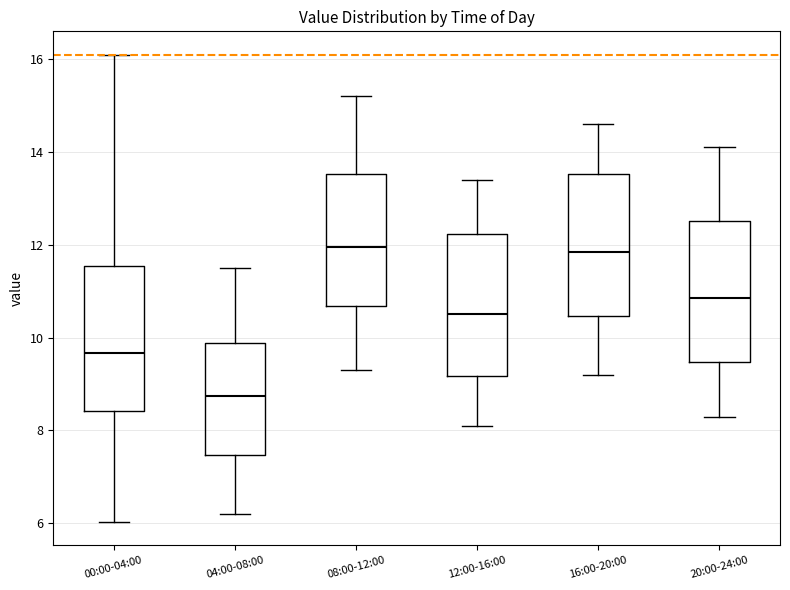

Reading left to right, read every box against the y-axis: the position of its median line, the range the box covers, and the ends of its whiskers. The values are not printed on the chart, so give them approximately, as read against the axis.

00:00-04:00: median 9.6, box 8.4 to 11.6, whiskers 6.0 to 16.2
04:00-08:00: median 8.8, box 7.4 to 9.8, whiskers 6.2 to 11.6
08:00-12:00: median 12.0, box 10.6 to 13.6, whiskers 9.4 to 15.2
12:00-16:00: median 10.6, box 9.2 to 12.2, whiskers 8.2 to 13.4
16:00-20:00: median 11.8, box 10.4 to 13.6, whiskers 9.2 to 14.6
20:00-24:00: median 10.8, box 9.4 to 12.6, whiskers 8.4 to 14.2